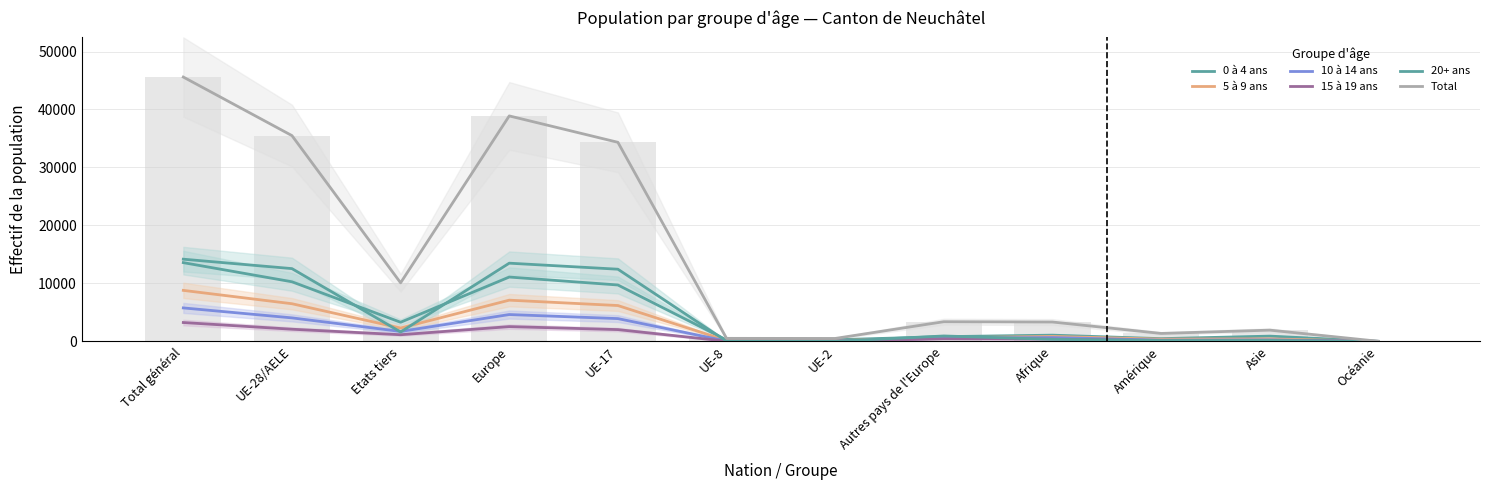

At Amérique, list the series in order from largest to smallest.

Total, 0 à 4 ans, 5 à 9 ans, 10 à 14 ans, 20+ ans, 15 à 19 ans